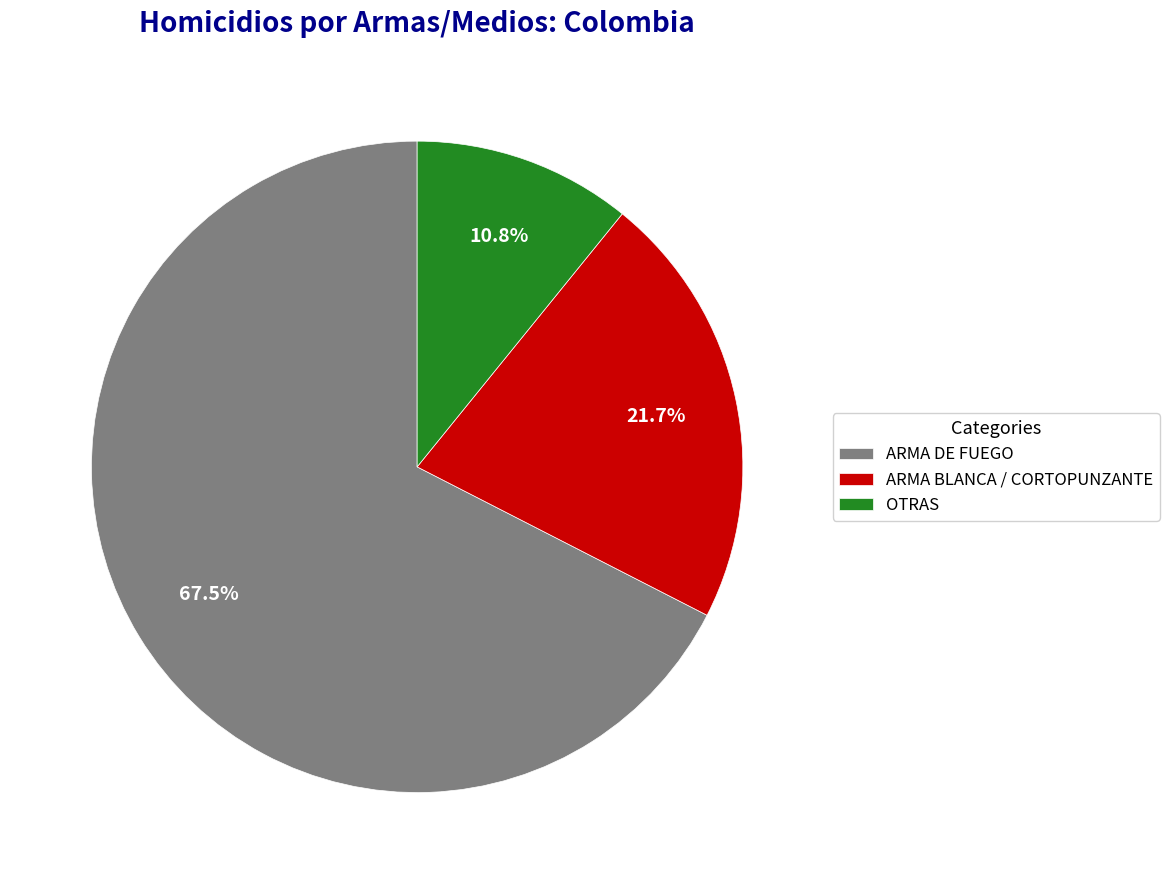

Which slice is the smallest?

OTRAS